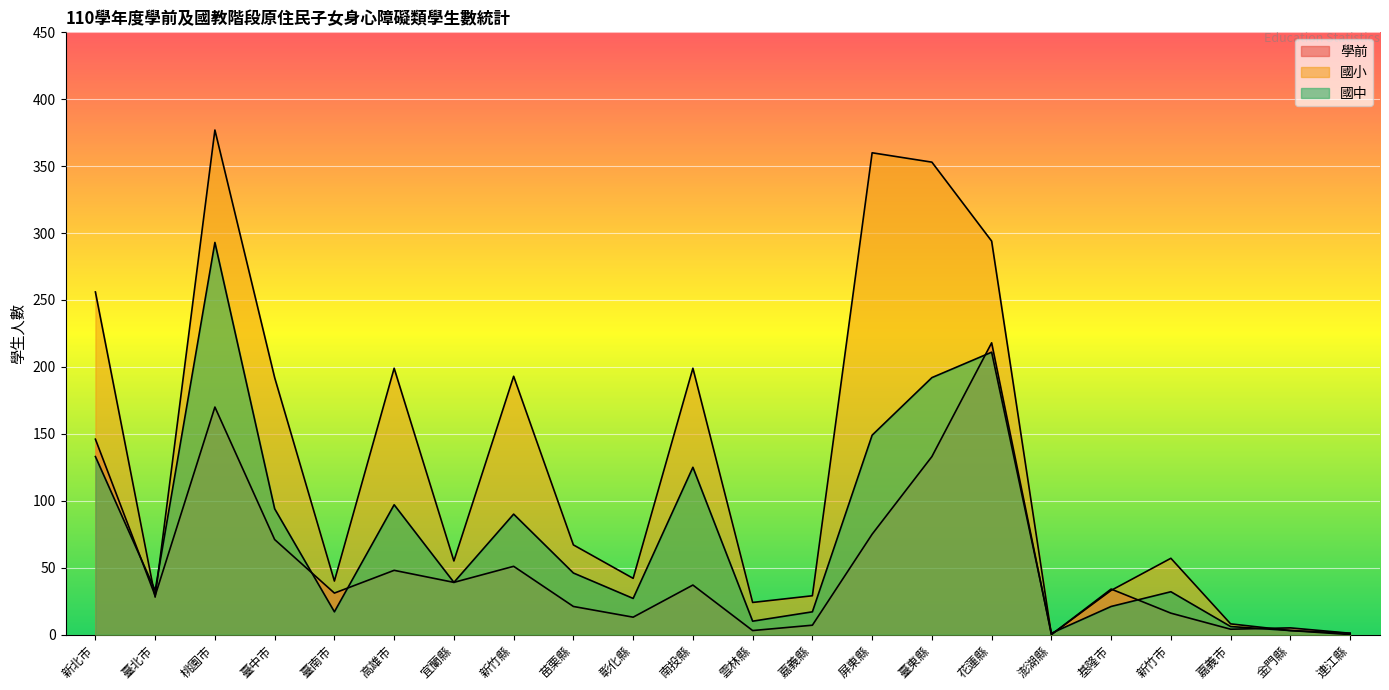

List the labels in order of 學前 value, smallest first.

澎湖縣, 連江縣, 雲林縣, 嘉義市, 金門縣, 嘉義縣, 彰化縣, 新竹市, 苗栗縣, 臺北市, 臺南市, 基隆市, 南投縣, 宜蘭縣, 高雄市, 新竹縣, 臺中市, 屏東縣, 臺東縣, 新北市, 桃園市, 花蓮縣